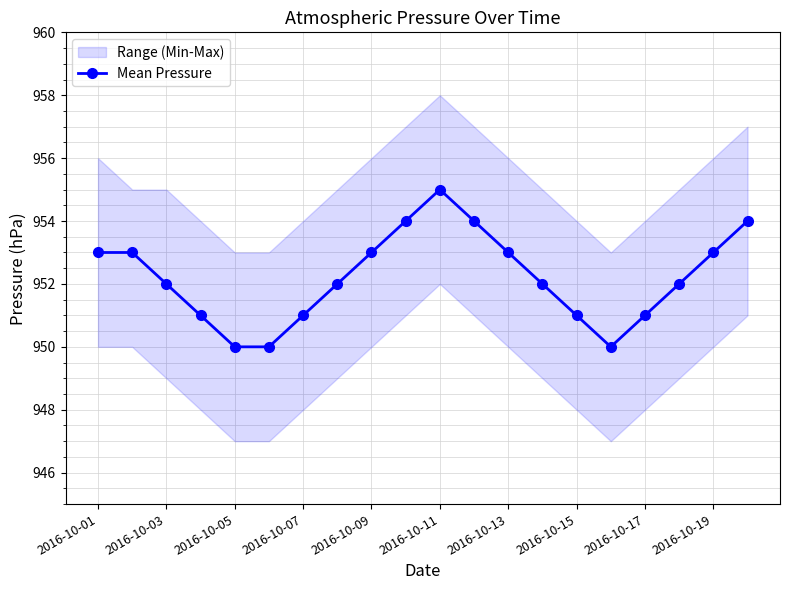

The Mean Pressure series shows 950 at 2016-10-05. True or false?

True